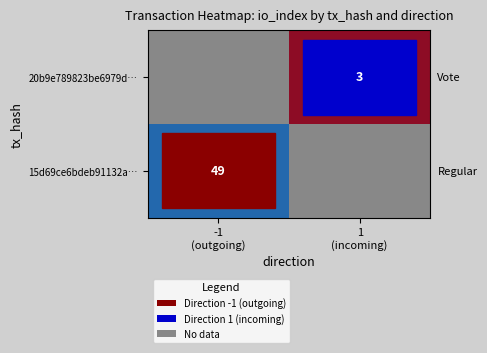

Is the value of 20b9e789823be6979d… at 1 (incoming) greater than the value of 15d69ce6bdeb91132a… at -1 (outgoing)?

No